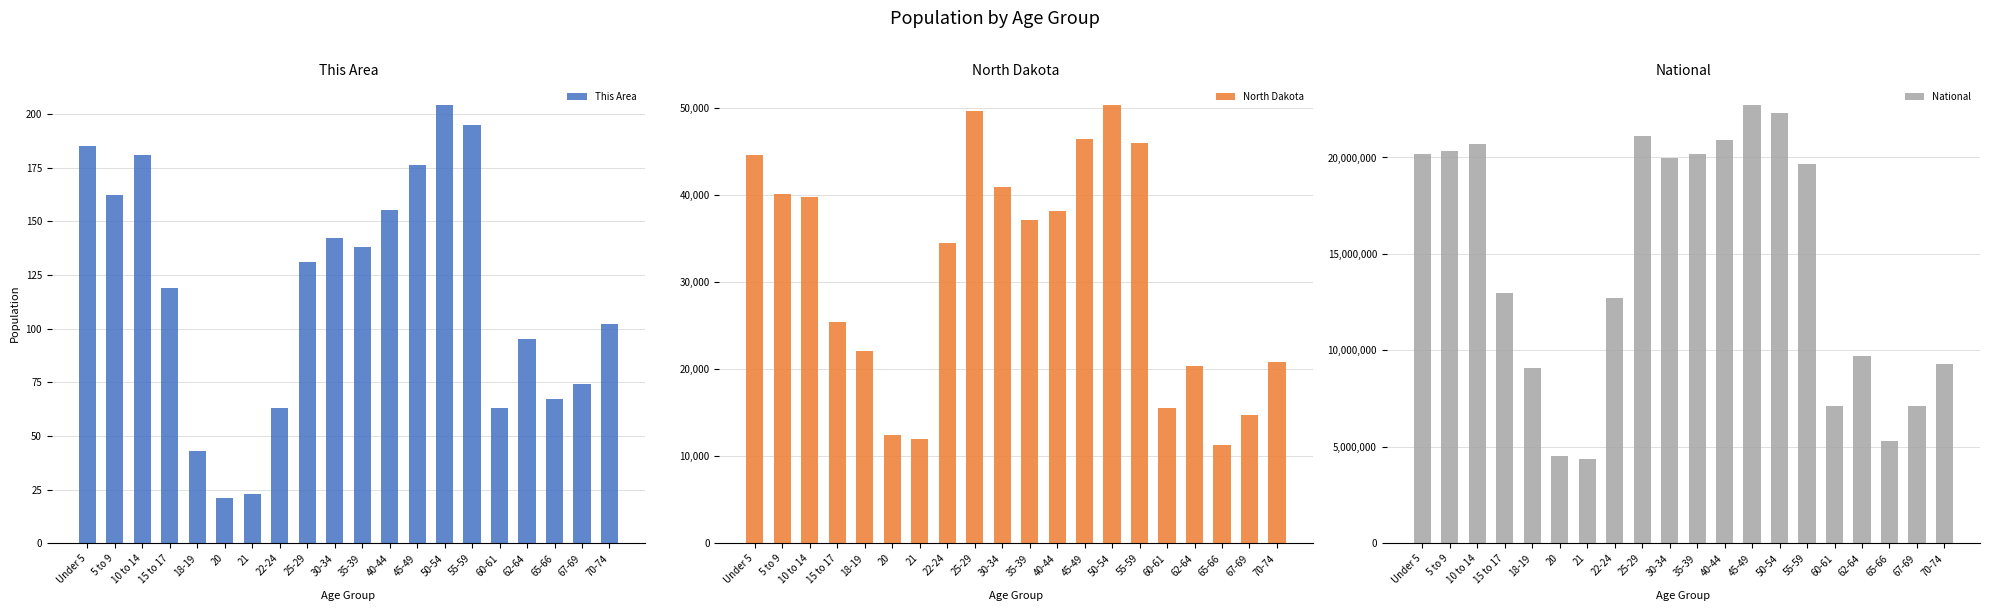

The value of North Dakota at 10 to 14 is 39790. True or false?

True